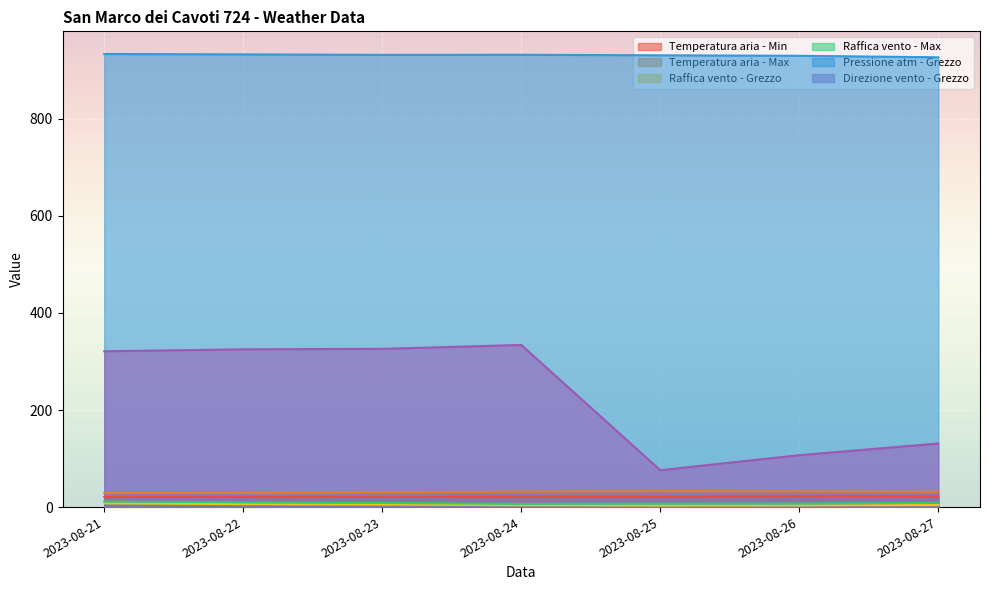

At how many categories does at least one series exceed 356?

7